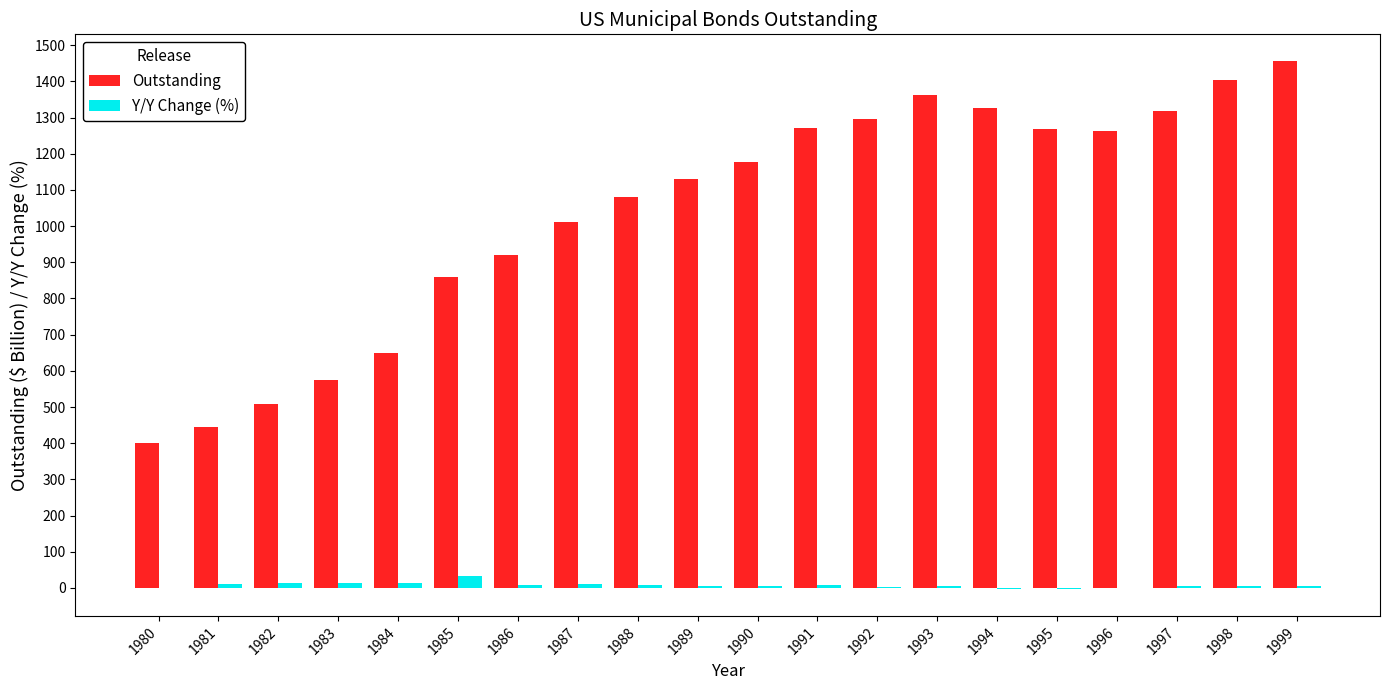

At which label is Outstanding closest to 928?

1986